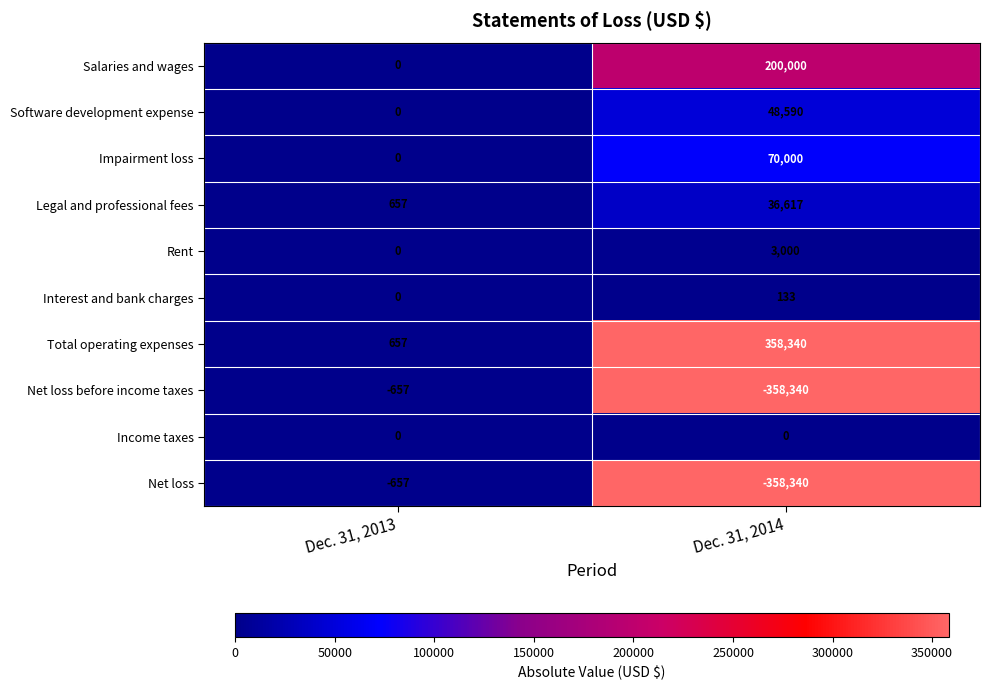

Rank the categories by Rent value from lowest to highest.

Dec. 31, 2013, Dec. 31, 2014